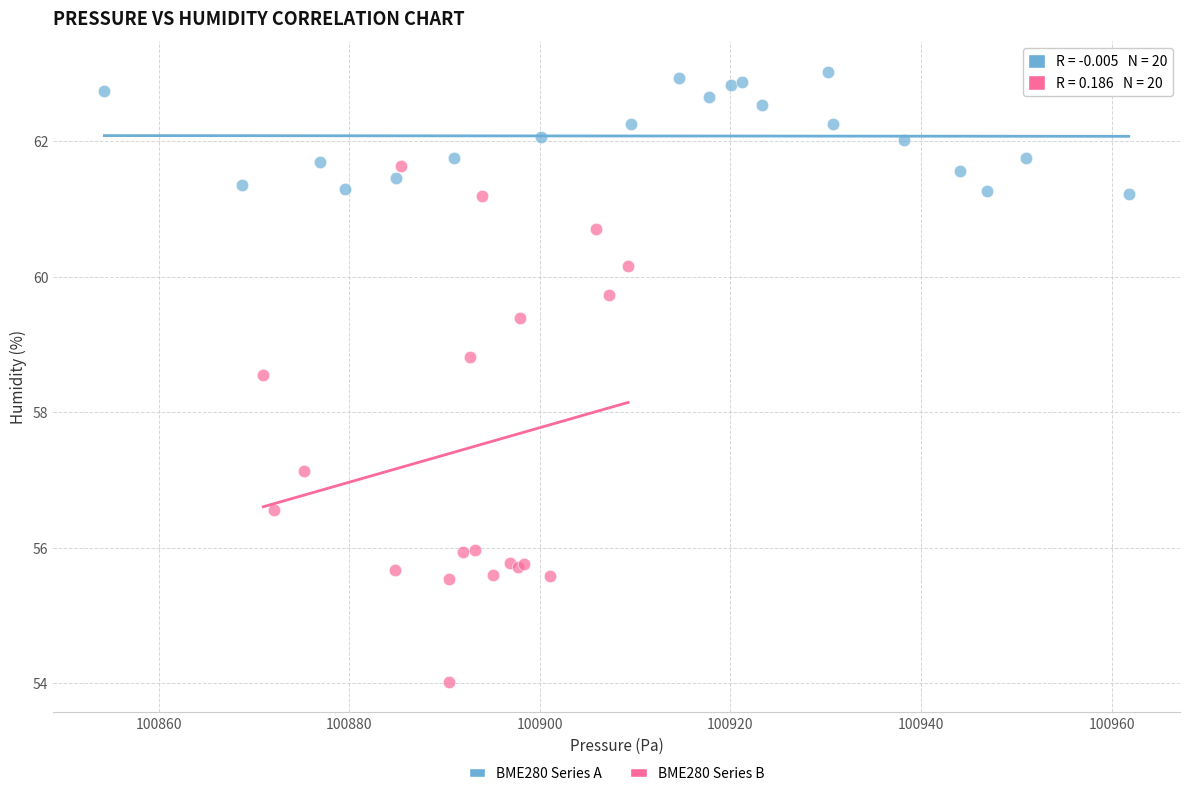

Which series reaches the minimum Y coordinate?

BME280 Series B